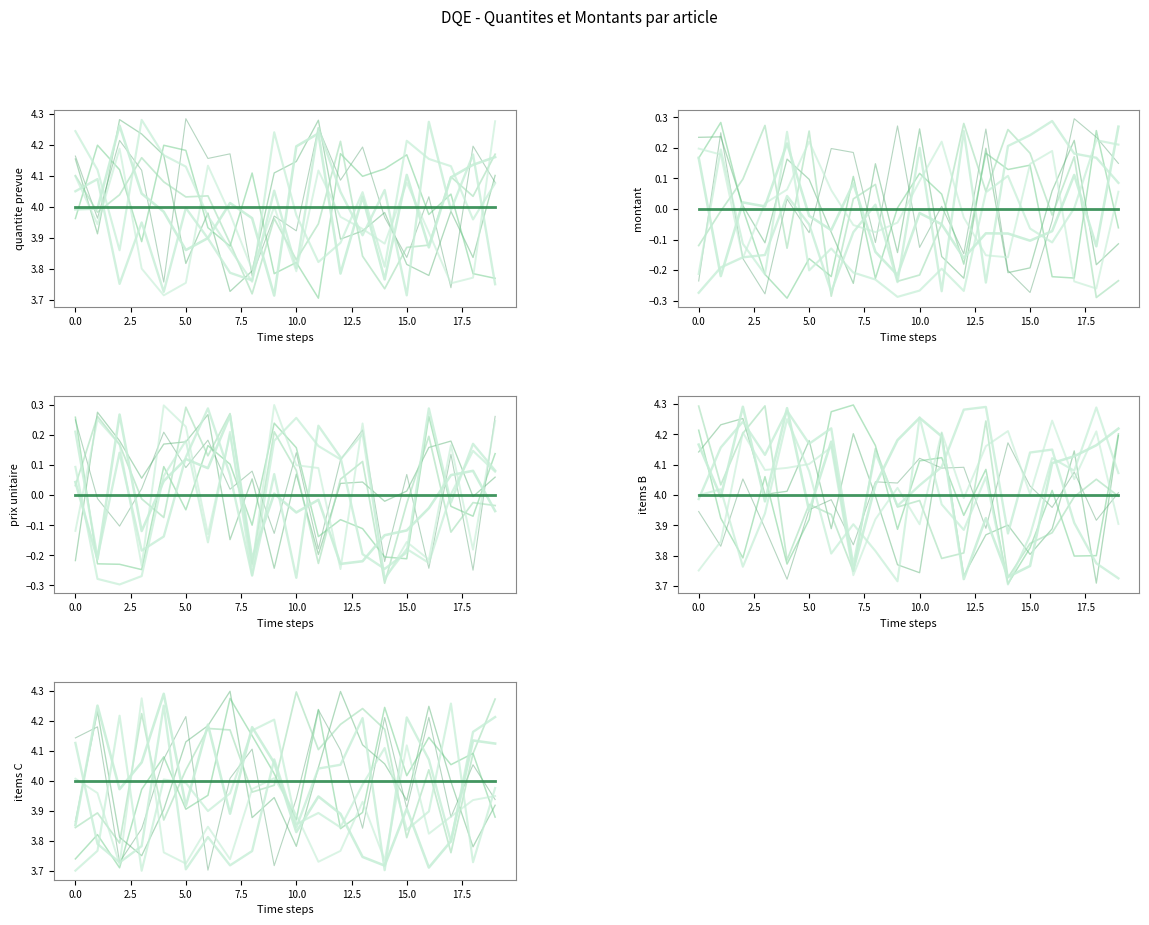

Reading left to right, what are all the values shown in this chart?

LOT1 - quantite prevue: 4	4	4	4	4	4	4	4	4	4	4	4	4	4	4	4	4	4	4	4
LOT1 - montant: 0	0	0	0	0	0	0	0	0	0	0	0	0	0	0	0	0	0	0	0
LOT1 - prix unitaire: 0	0	0	0	0	0	0	0	0	0	0	0	0	0	0	0	0	0	0	0
LOT1 - items B: 4	4	4	4	4	4	4	4	4	4	4	4	4	4	4	4	4	4	4	4
LOT1 - items C: 4	4	4	4	4	4	4	4	4	4	4	4	4	4	4	4	4	4	4	4